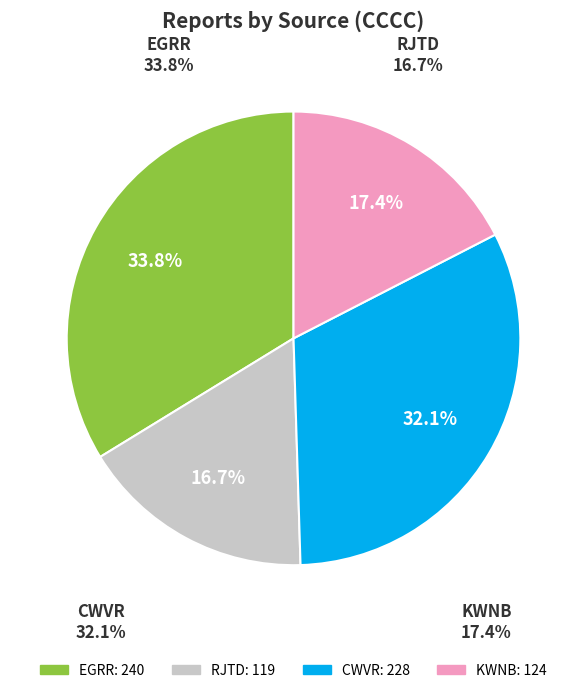

What percentage is the EGRR slice, to the nearest percent?

34%